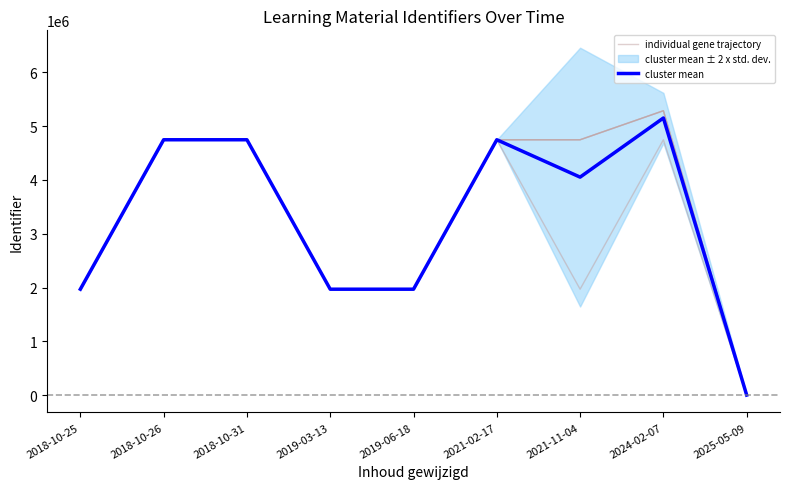

Rank the categories by cluster mean value from highest to lowest.

2024-02-07, 2018-10-26, 2018-10-31, 2021-02-17, 2021-11-04, 2019-03-13, 2019-06-18, 2018-10-25, 2025-05-09